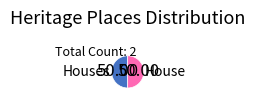

Approximately how many times larger is the value at Houses compared to House?

1.0